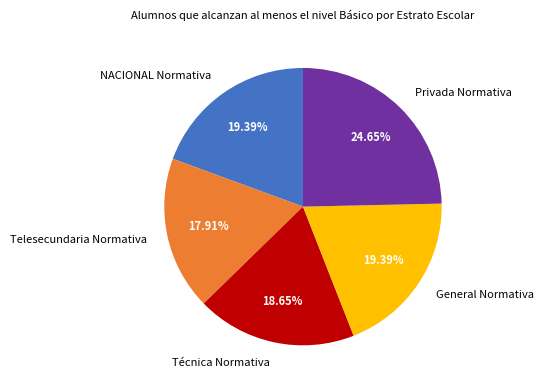

Is it true that General Normativa is 32% of the pie?

False